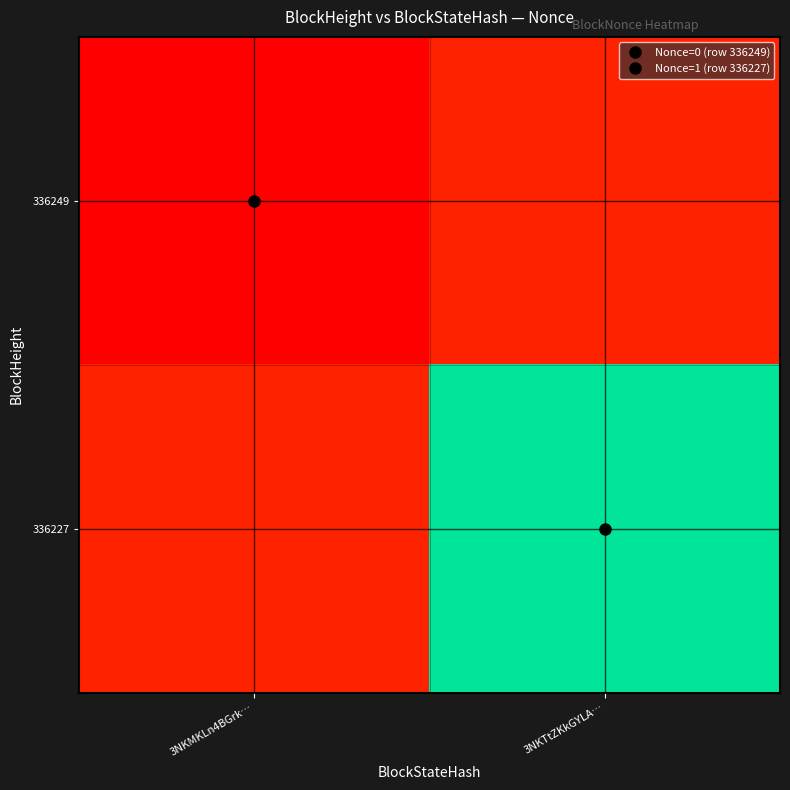

Which series has the widest spread of values?

336249